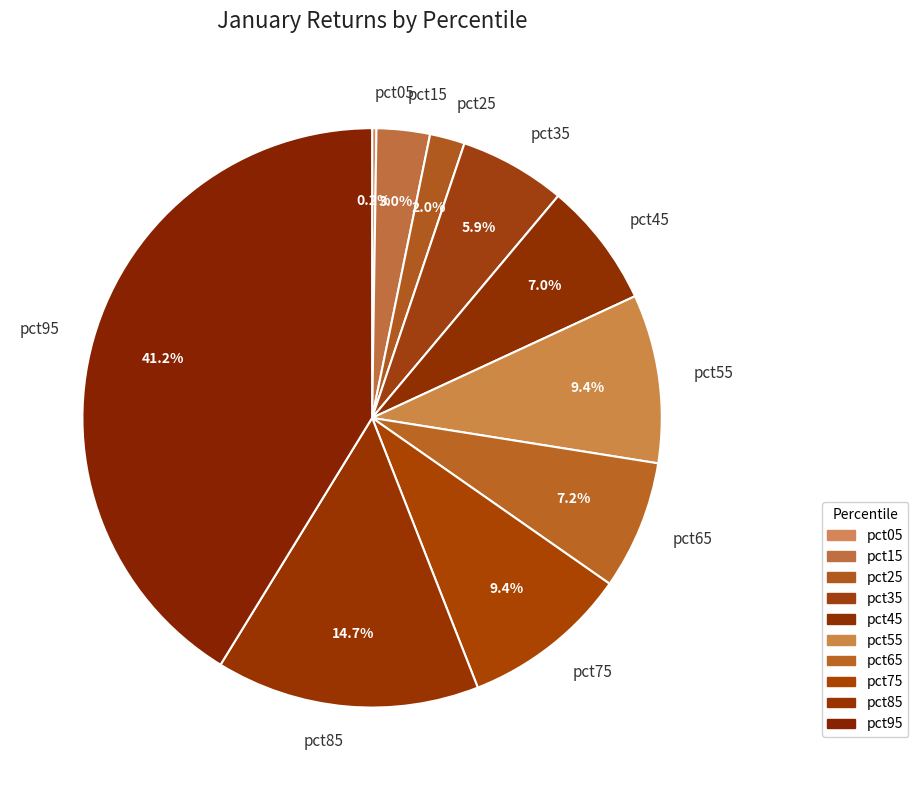

Between pct35 and pct15, which is larger?

pct35